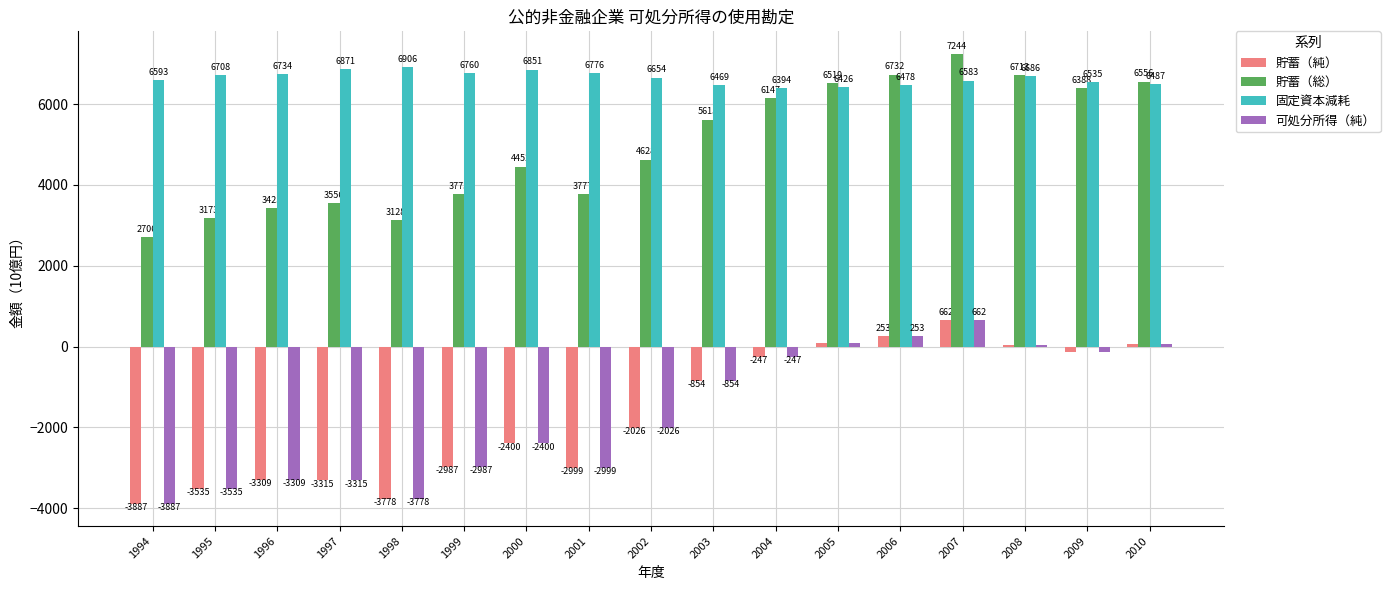

Which series changed the most between 2008 and 2009?

貯蓄（総）